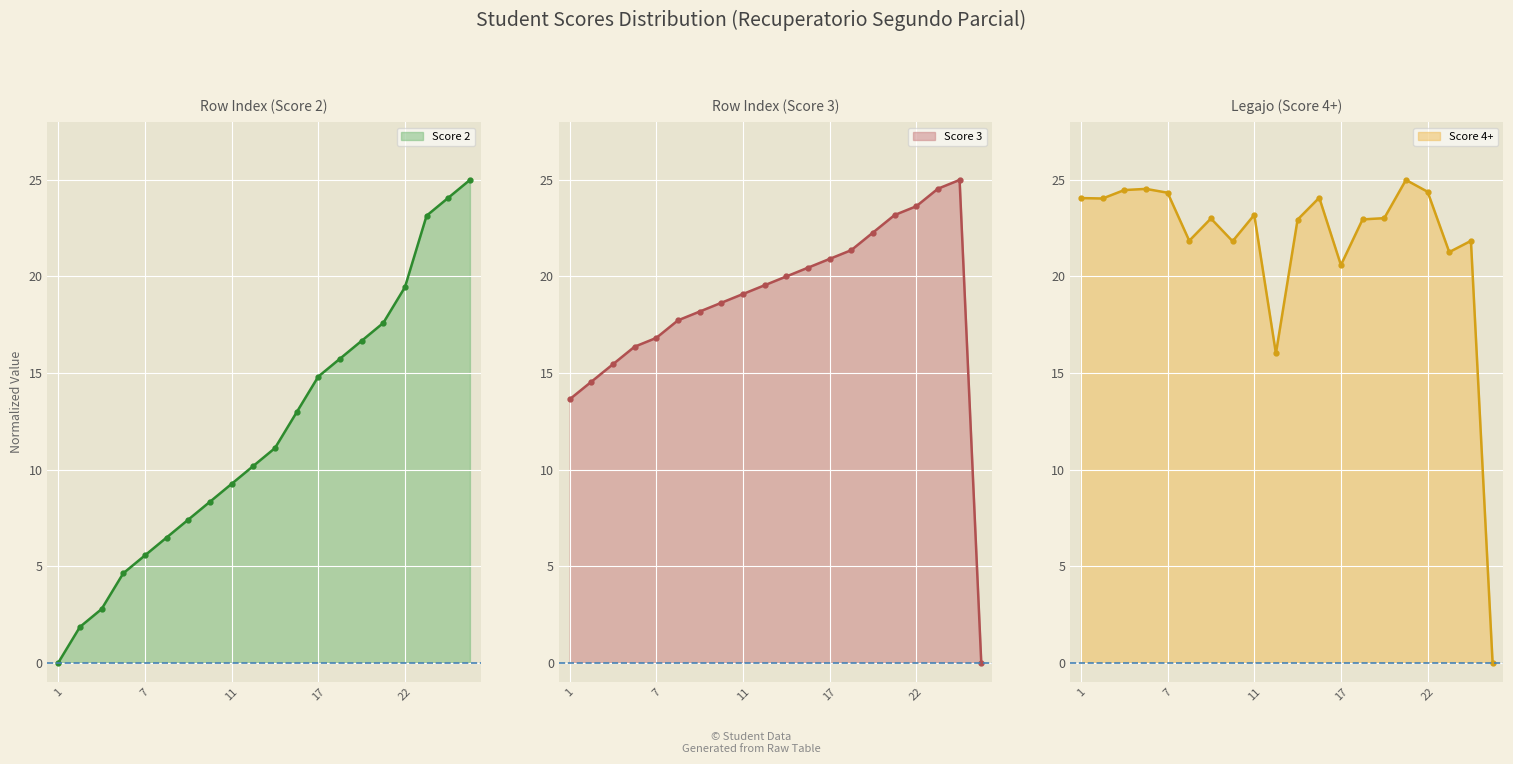

True or false: Score 2 has more than 2 interior local peaks.

False